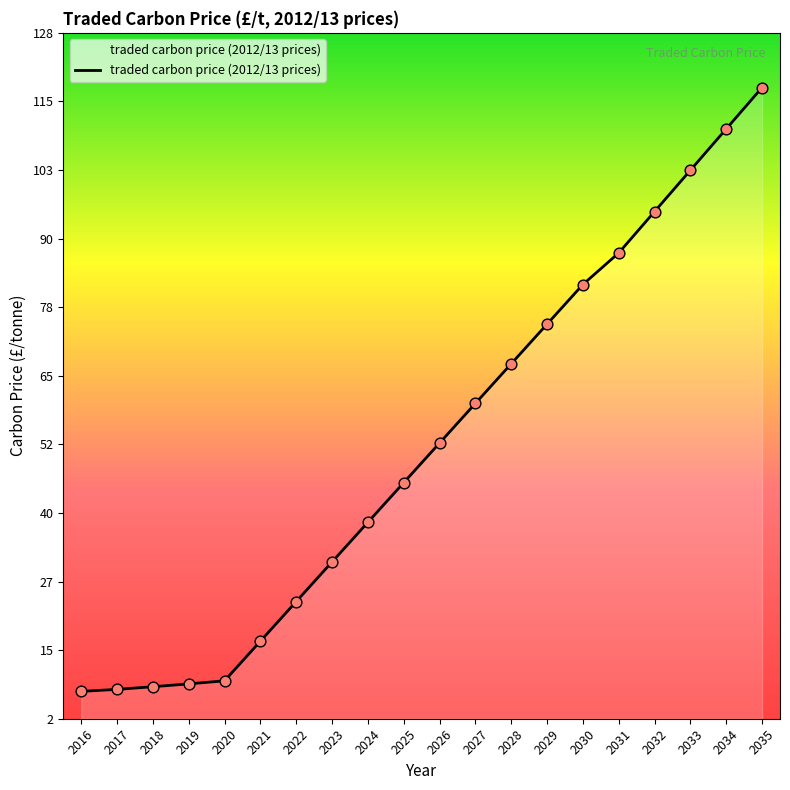

What is the ratio of the value at 2029 to the value at 2035?

0.6